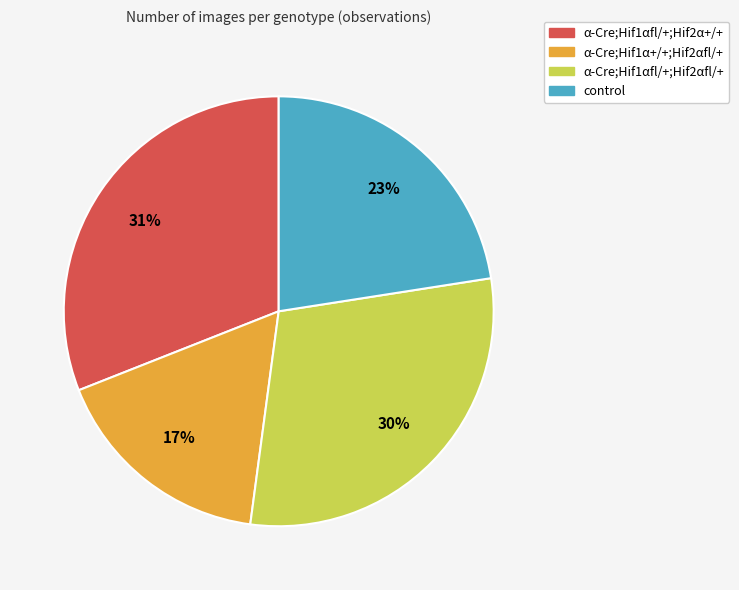

What is the smallest slice in the pie chart?

α-Cre;Hif1α+/+;Hif2αfl/+